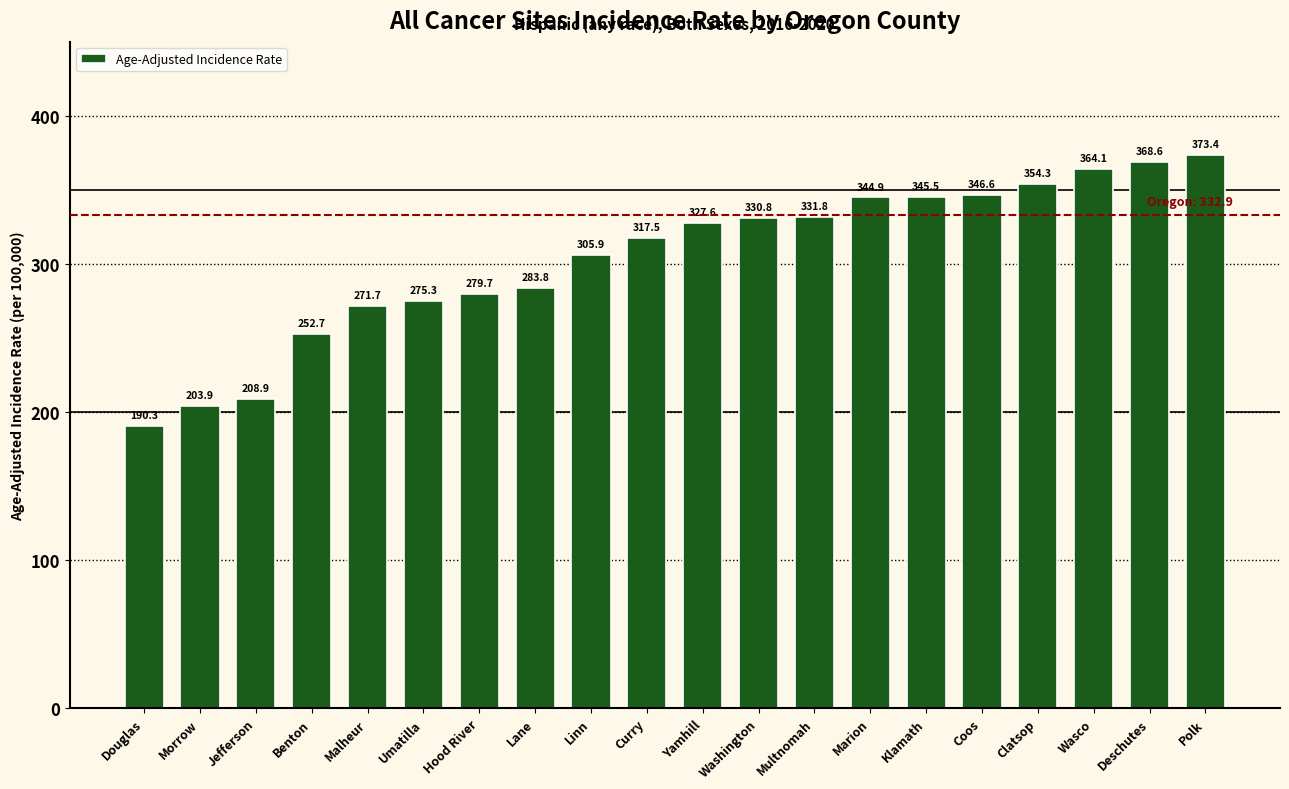

What is the sum of the values at Multnomah and Wasco?

695.9